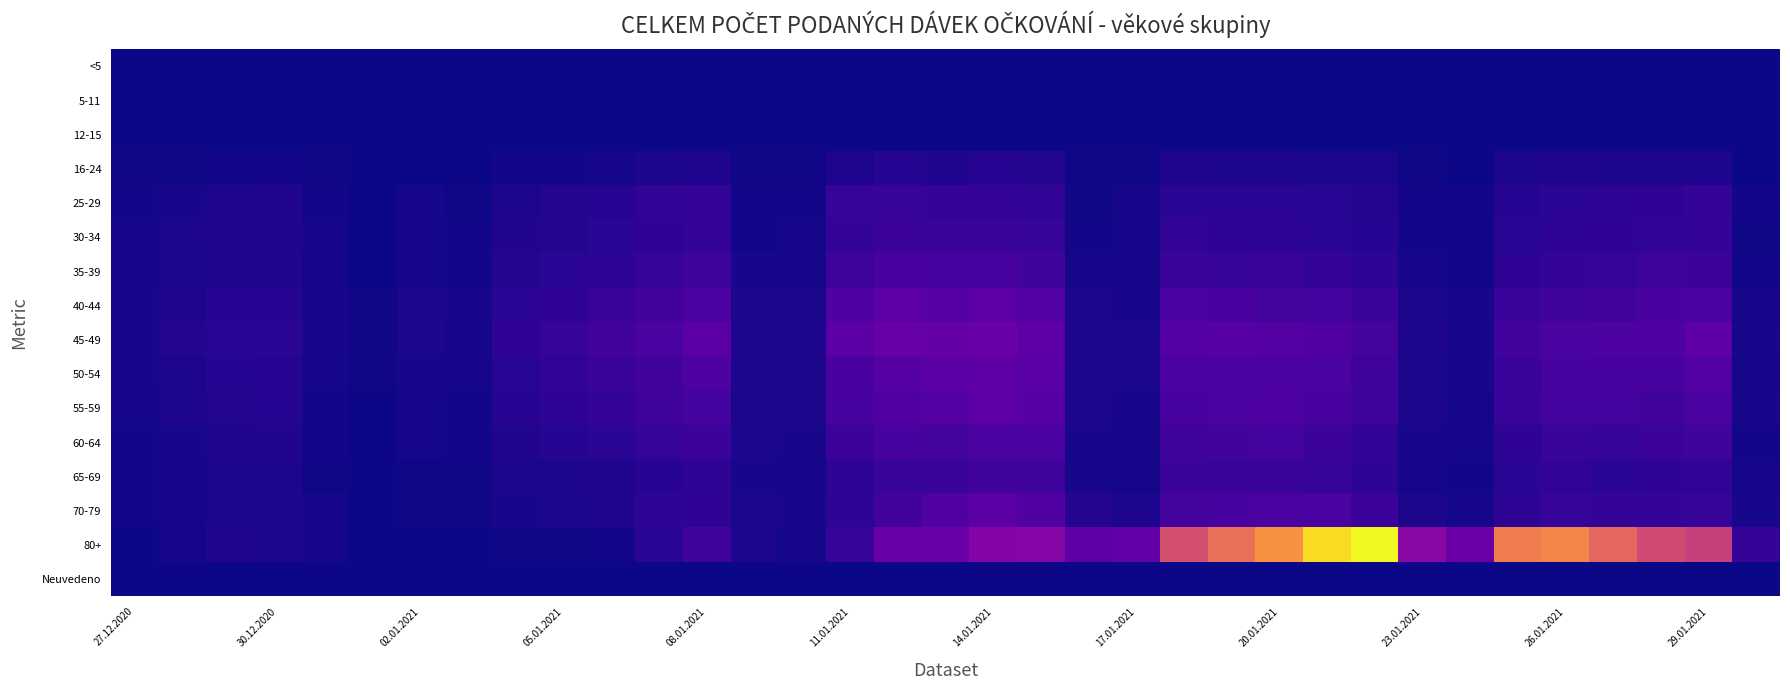

Which category has the lowest value across all series?

27.12.2020